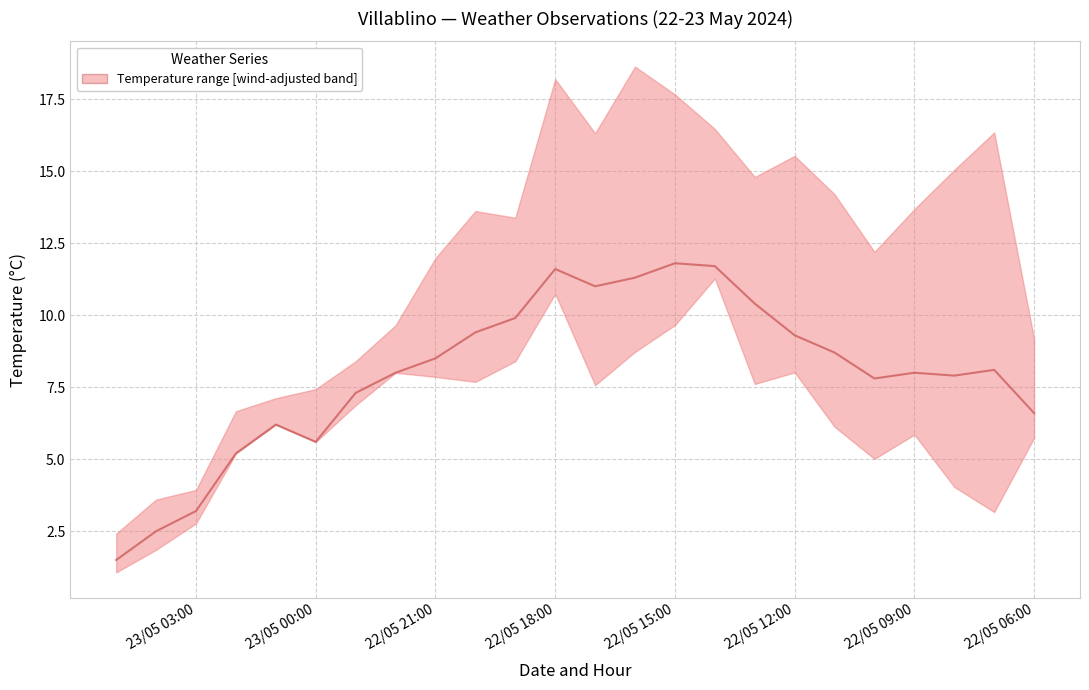

What is the difference between the maximum and second lowest values?

9.3